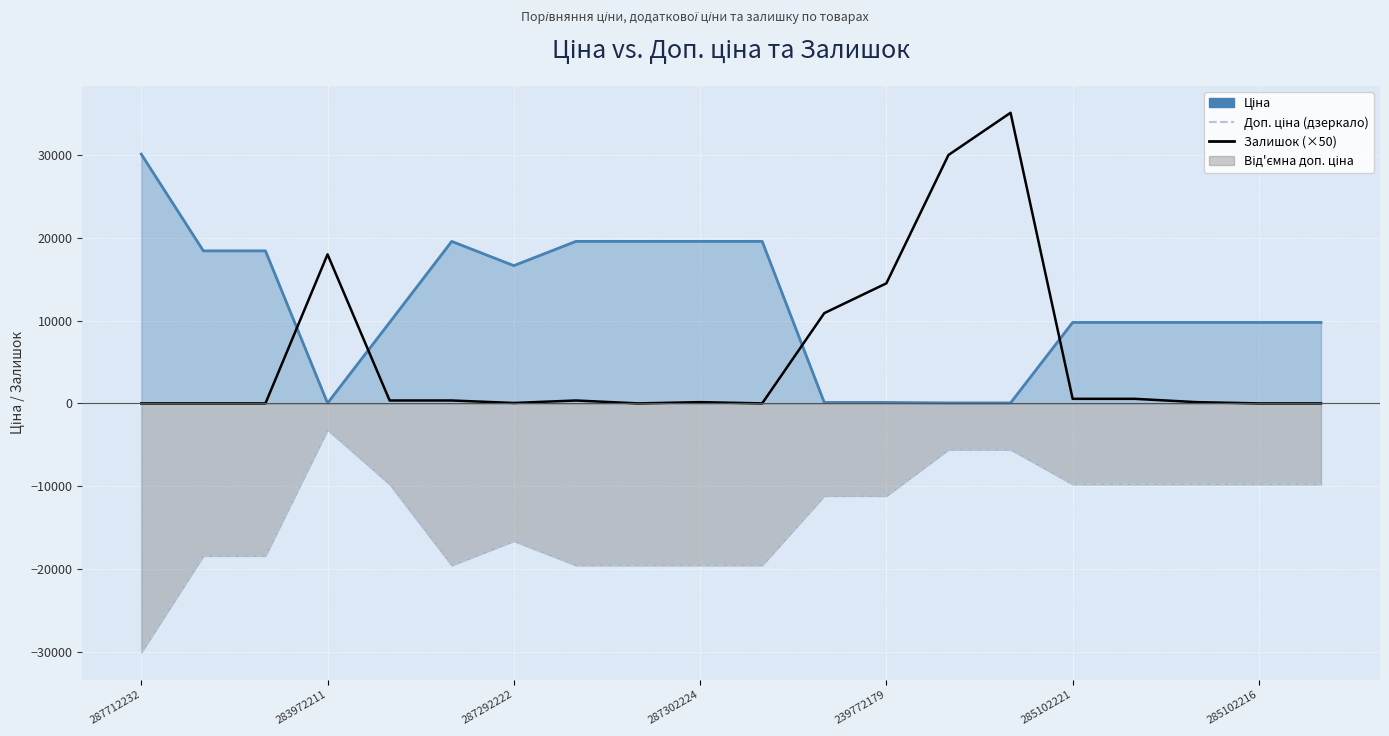

At which category does the chart reach its peak across all series?

14